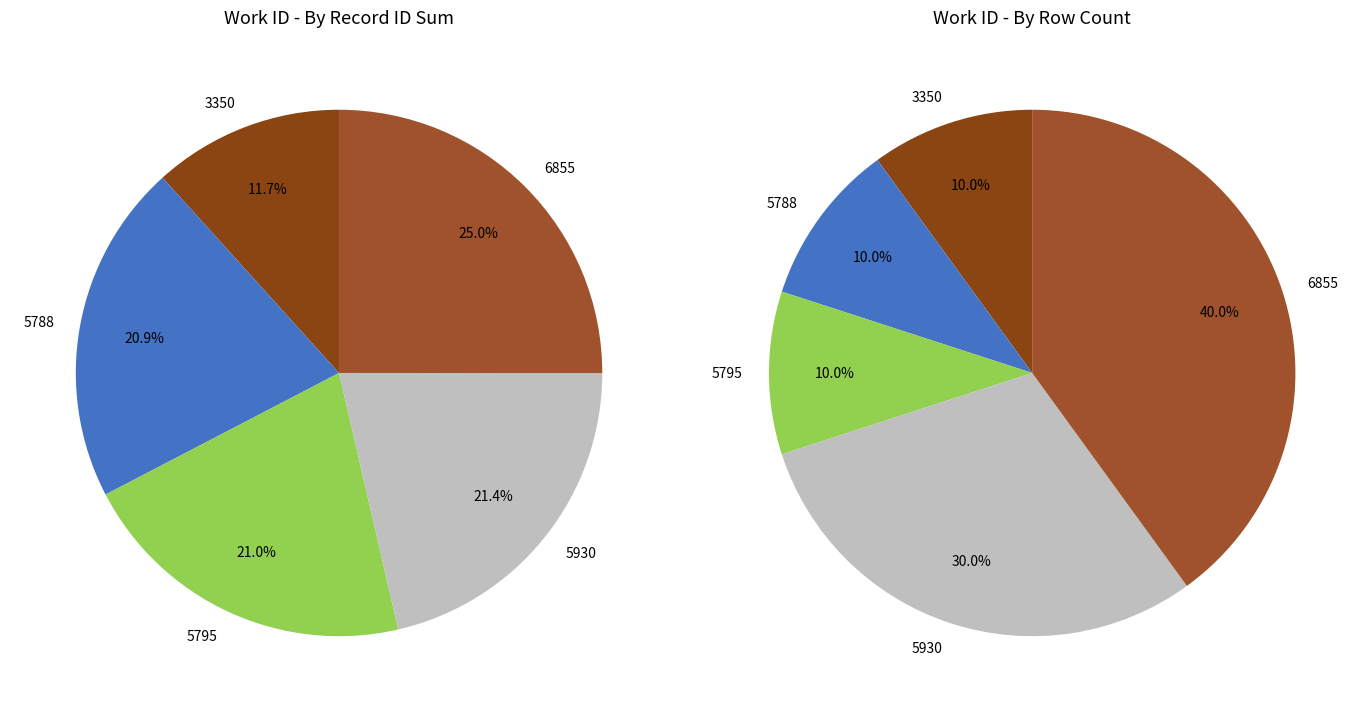

Combined, do 5788 and 5795 account for over 50%?

No